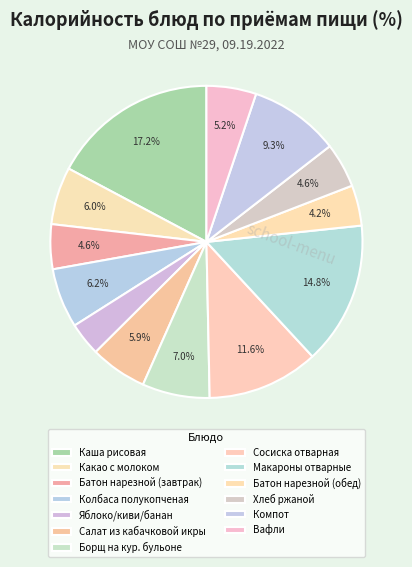

What is the largest slice in the pie chart?

Каша рисовая